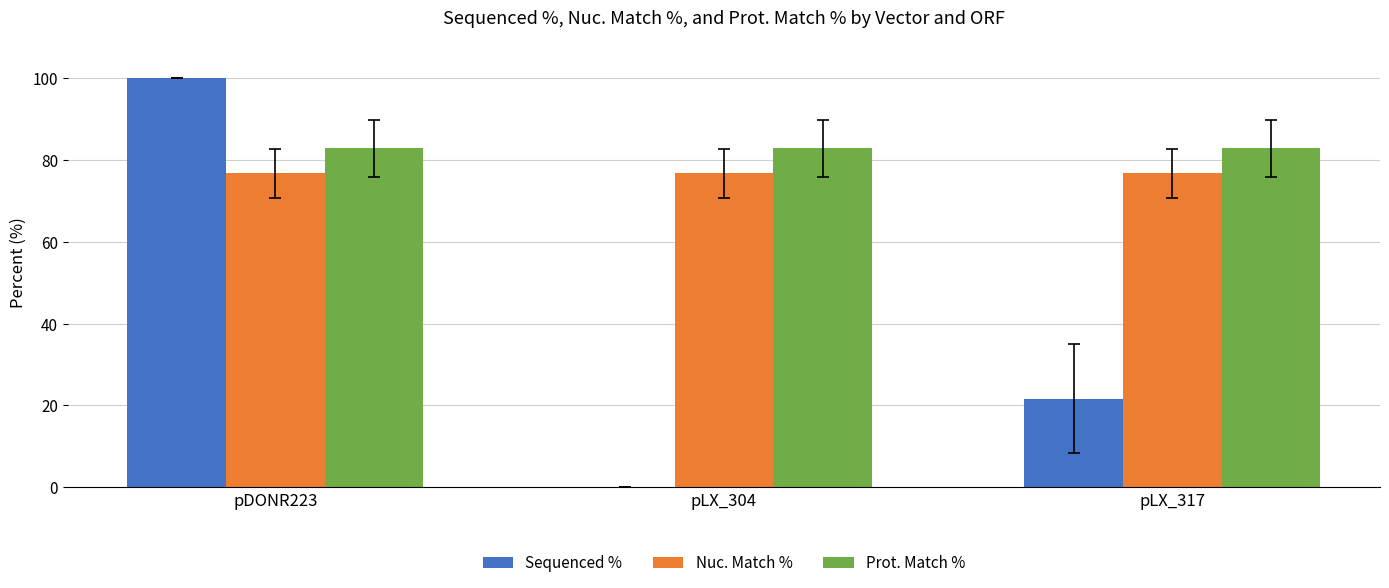

Which series changed the most between pDONR223 and pLX_304?

Sequenced %